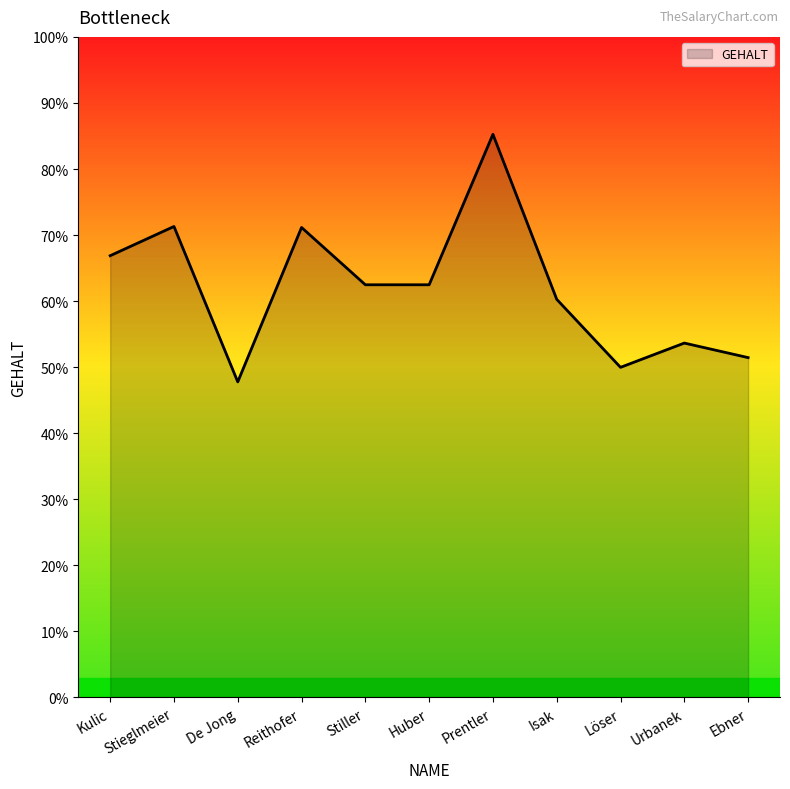

What is the label of the 10th point from the left?

Urbanek